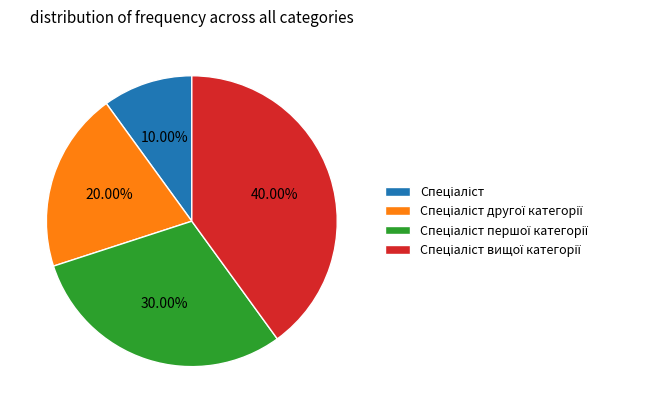

How many slices are in this pie chart?

4